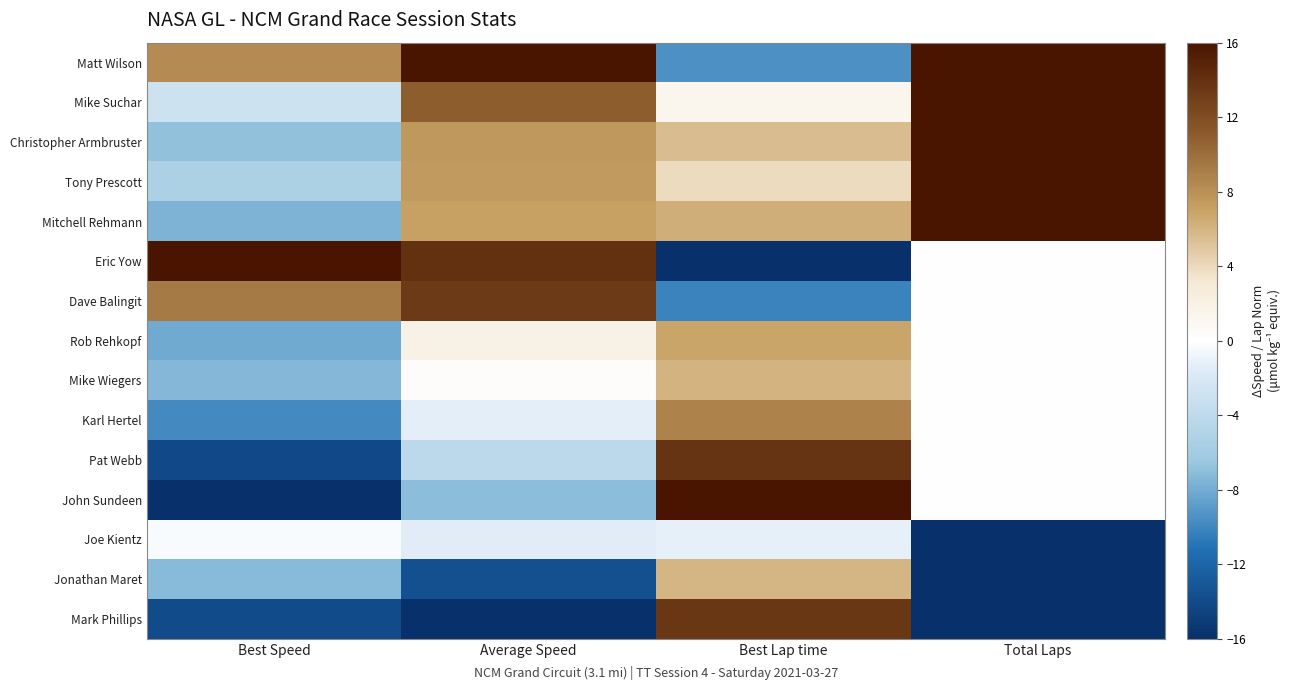

What is the smallest value displayed?

-16.0